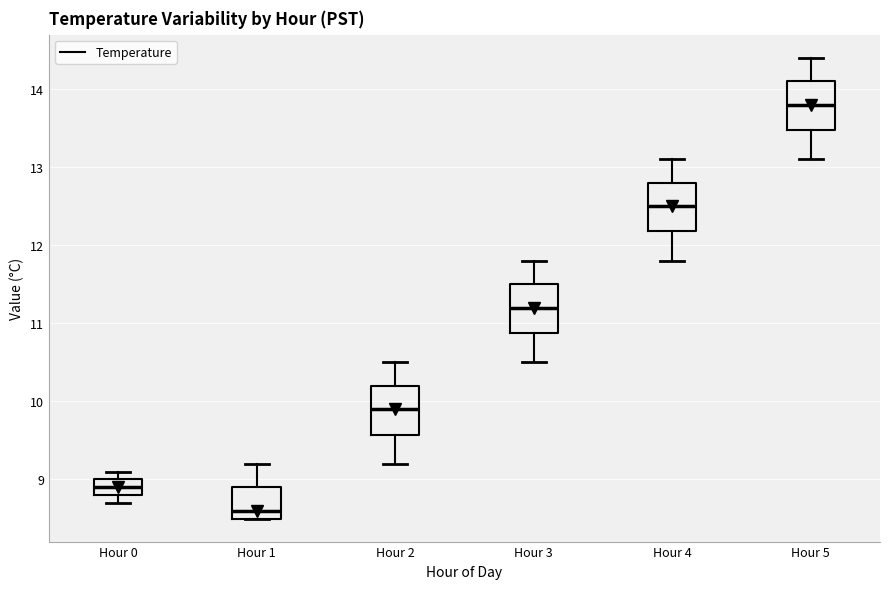

Where is the lower edge of the box for Hour 4 on the y-axis? The values are not printed on the chart, so give them approximately, as read against the axis.

12.2